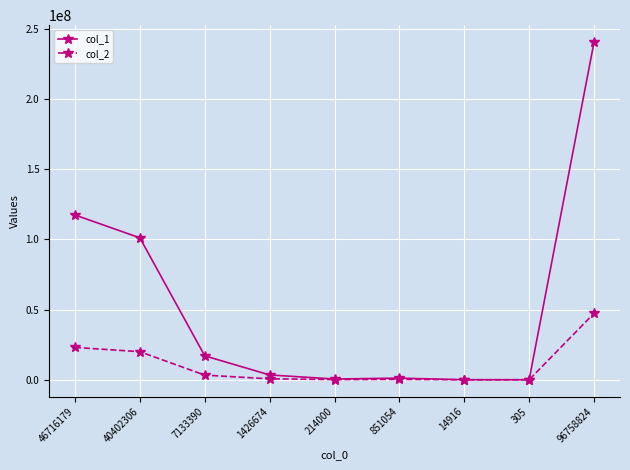

Which series has the largest total across all categories?

col_1